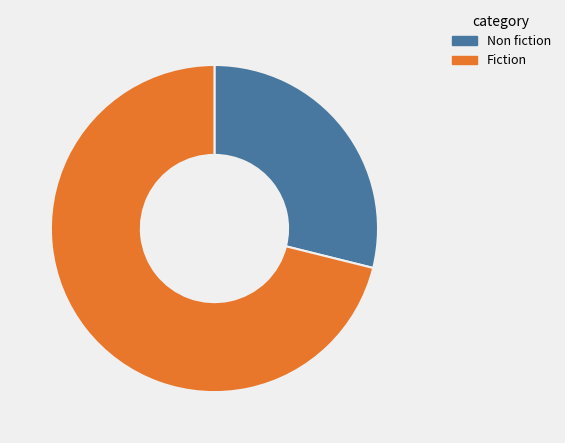

Is it true that Non fiction is 36% of the pie?

False